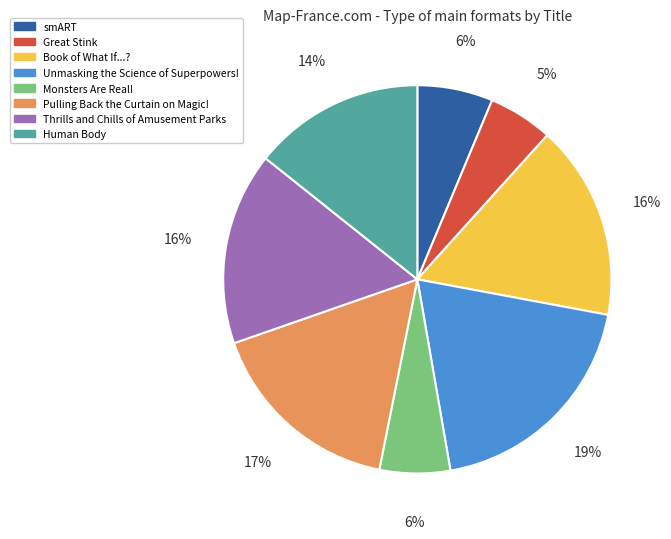

Is it true that Monsters Are Real! is 6% of the pie?

True